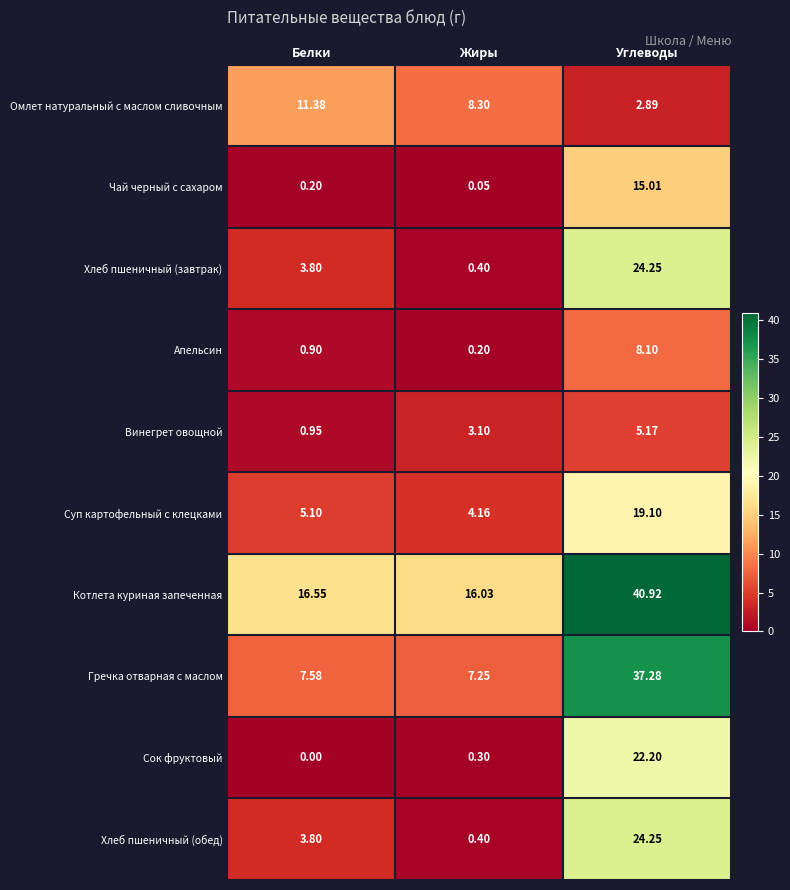

Which series has the largest range (max minus min)?

Гречка отварная с маслом